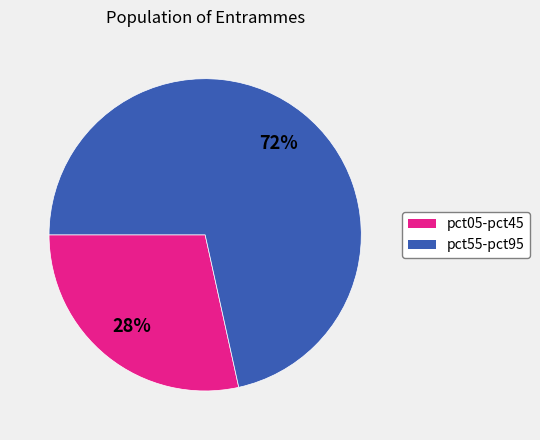

How many slices are in this pie chart?

2